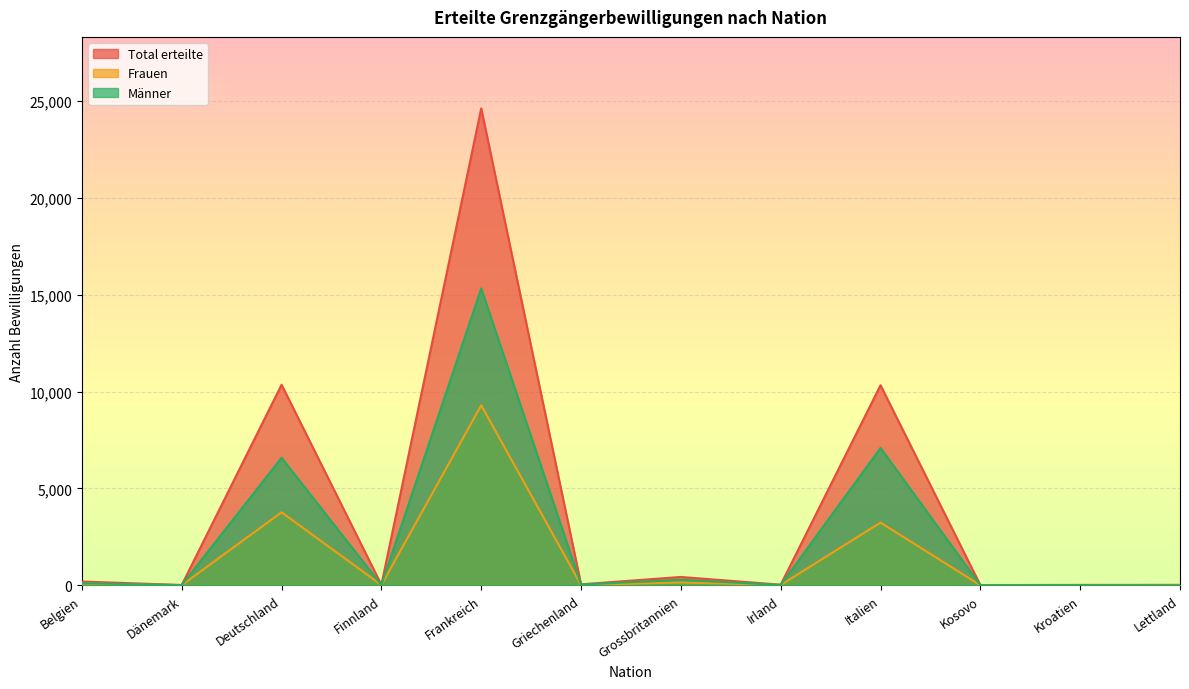

What is the label of the 10th point from the right?

Deutschland